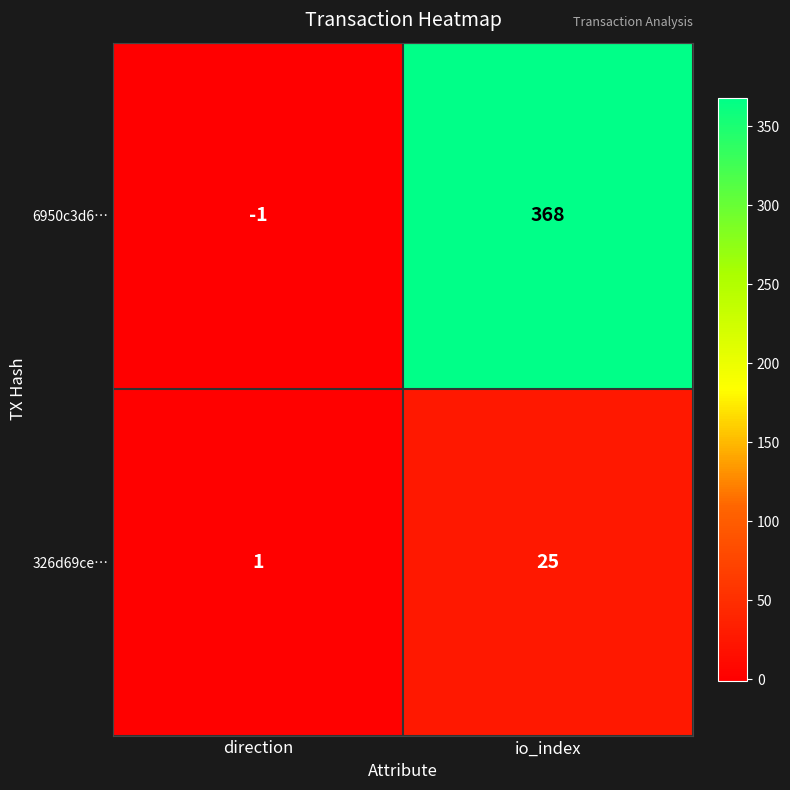

What value does the 326d69ce… series have at io_index?

25